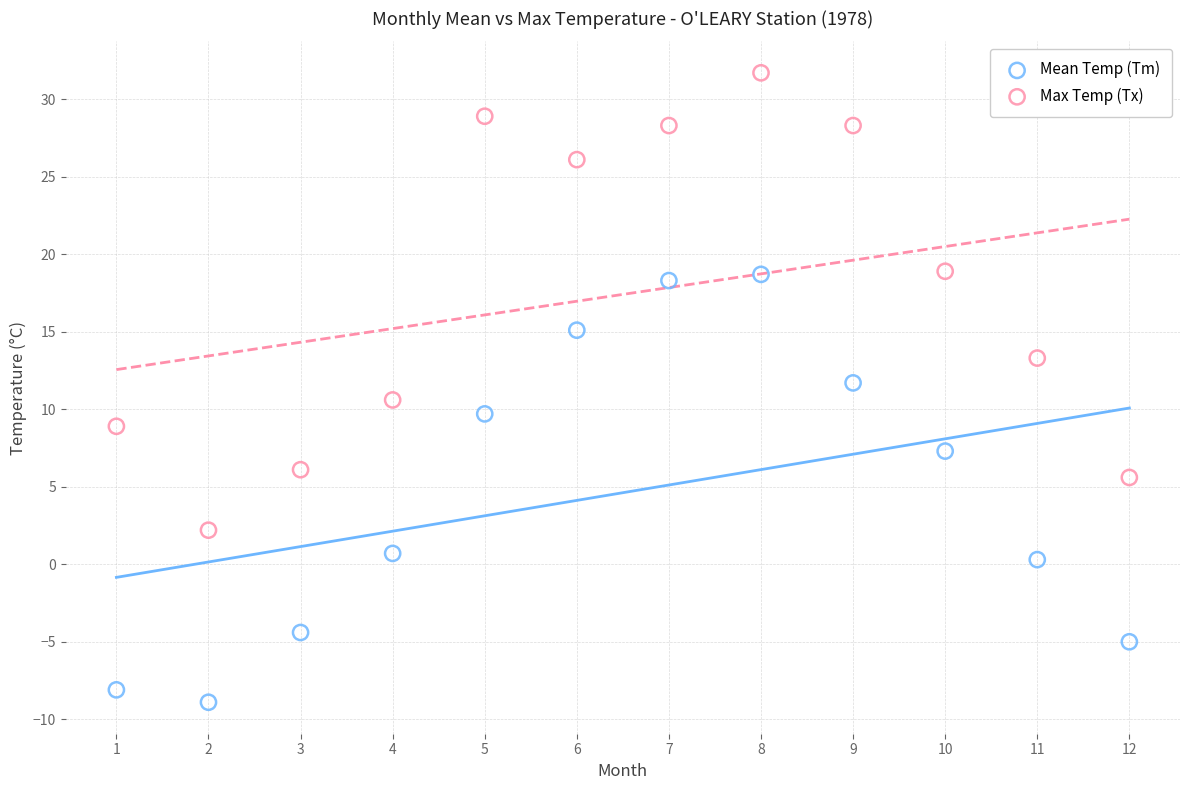

Which series reaches the minimum Y coordinate?

Mean Temp (Tm)